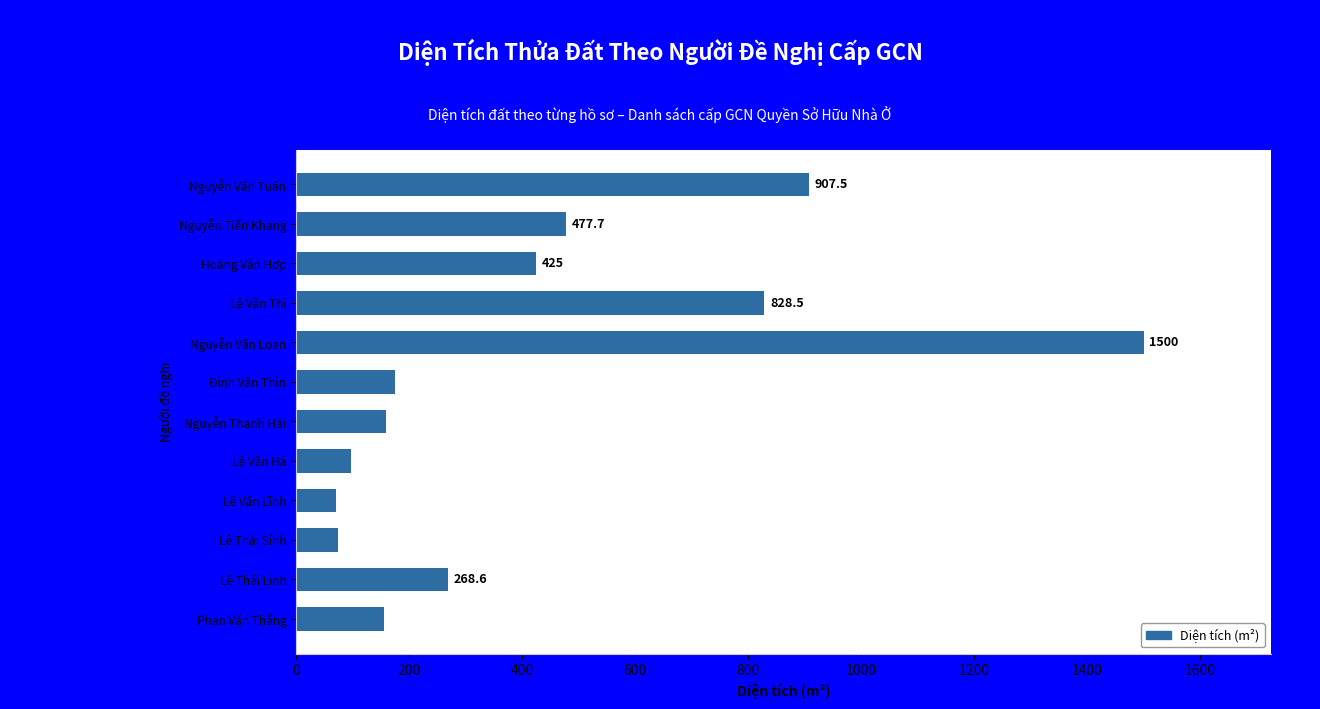

True or false: the data shows 145.4 at Lê Thái Linh.

False